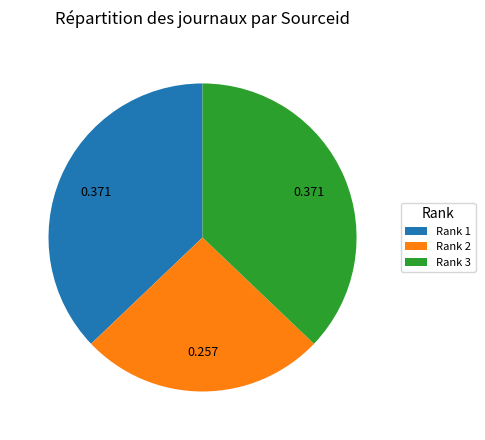

Does any single category account for the majority?

No